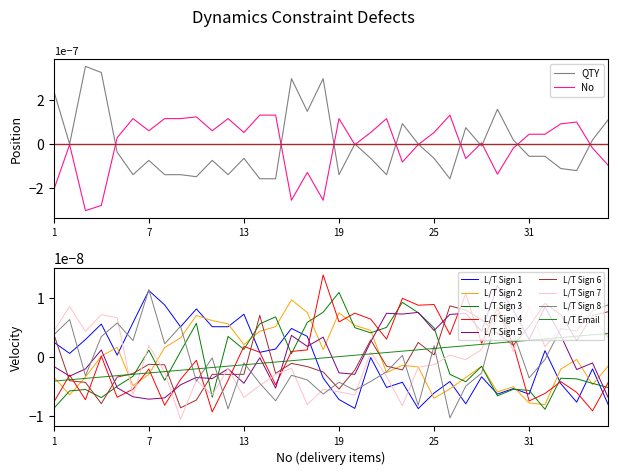

Which series has the widest spread of values?

QTY